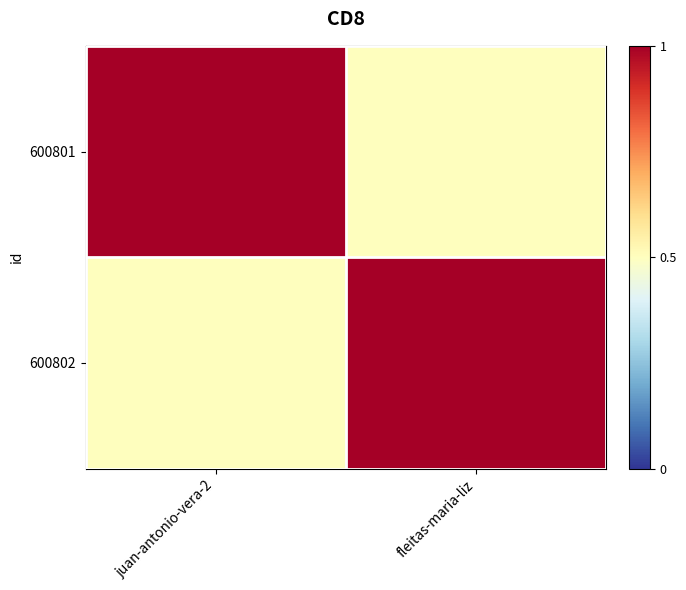

Reading left to right, what are all the values shown in this chart?

600801: juan-antonio-vera-2=1.0	fleitas-maria-liz=0.5
600802: juan-antonio-vera-2=0.5	fleitas-maria-liz=1.0